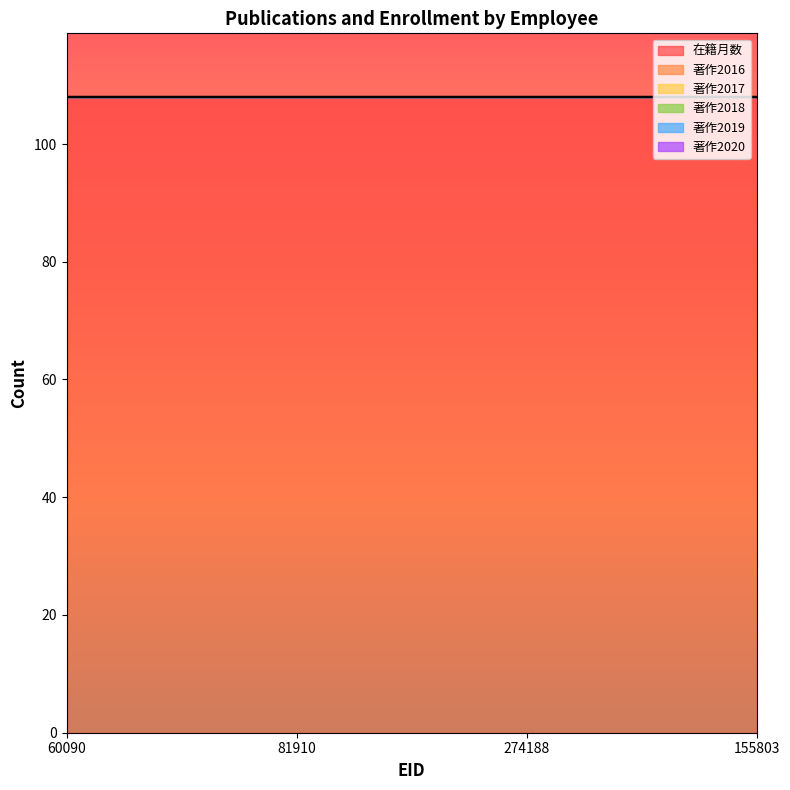

At which category does the chart reach its peak across all series?

60090